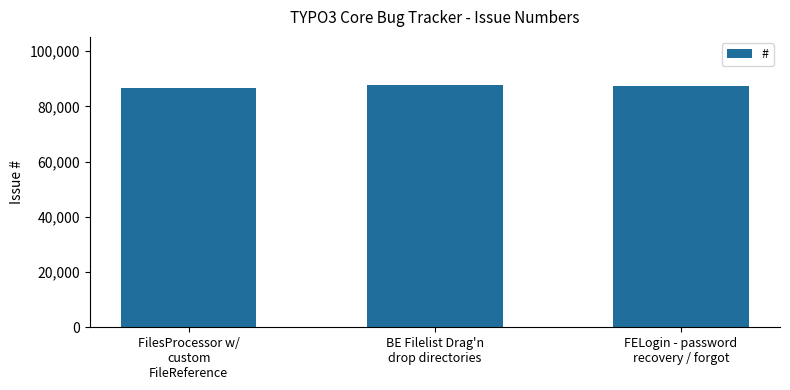

The value at FilesProcessor w/
custom
FileReference is 86698. True or false?

True